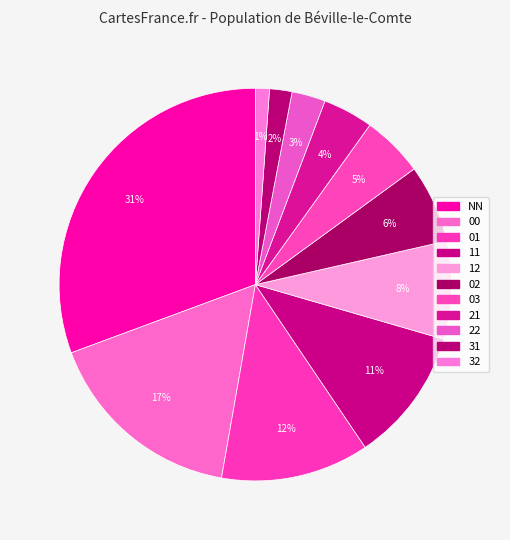

How many slices are in this pie chart?

11